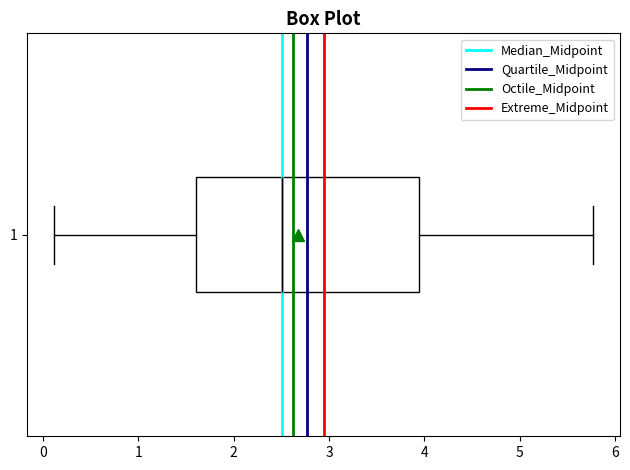

Transcribe this box plot: give where the median line is, the range the box spans, and where the two whiskers end, as read against the x-axis. The values are not printed on the chart, so give them approximately, as read against the axis.

median 2.5, box 1.6 to 3.9, whiskers 0.1 to 5.8